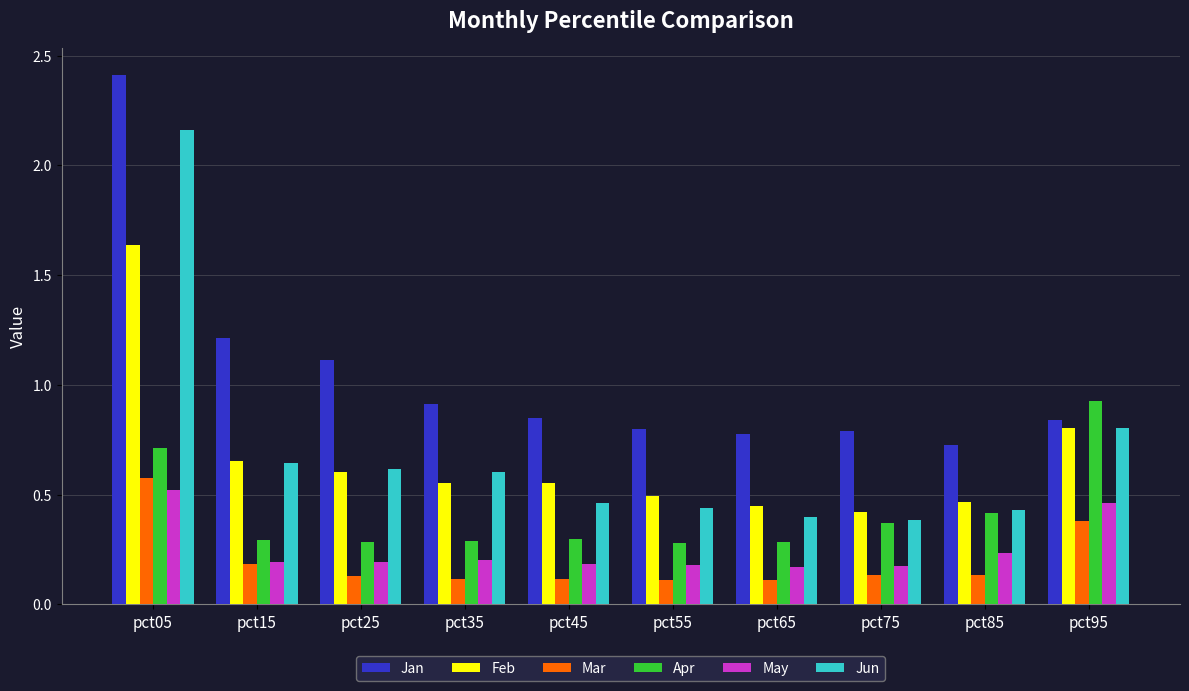

What is the greatest value displayed?

2.4